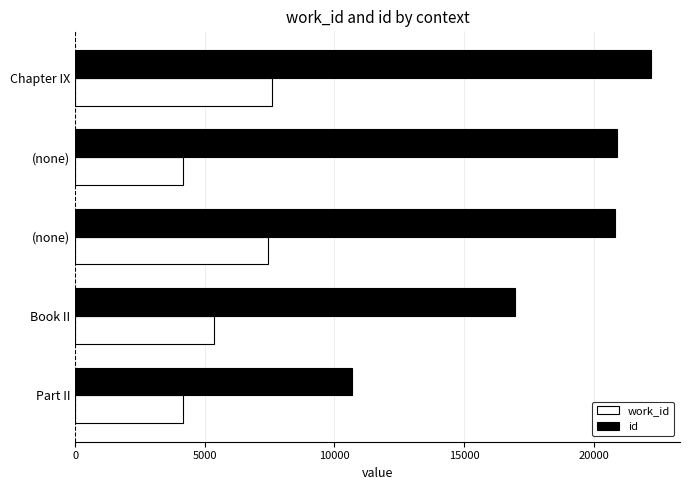

Which label corresponds to the largest value in the chart?

Chapter IX